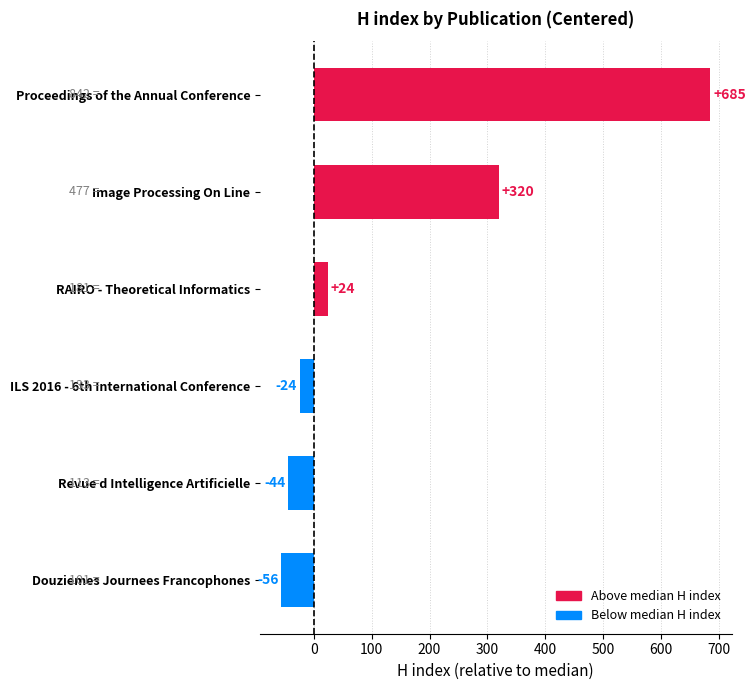

What is the label of the 5th bar from the top?

Revue d Intelligence Artificielle